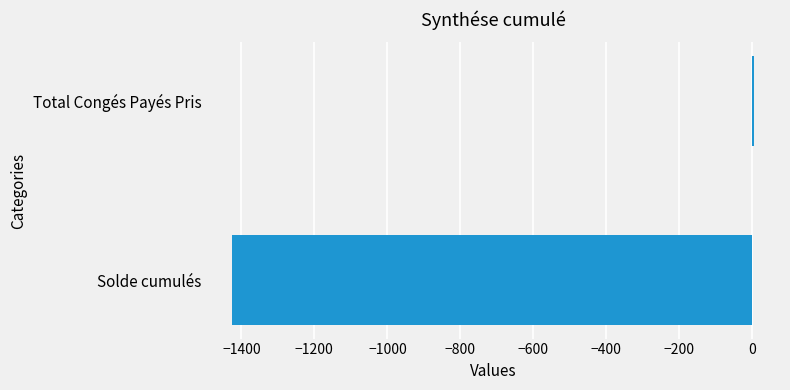

What is the sum of all values?

-1420.9